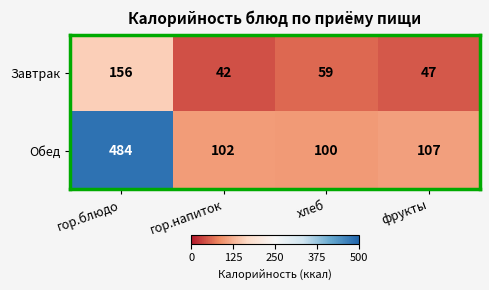

At which label does Завтрак reach its peak?

гор.блюдо